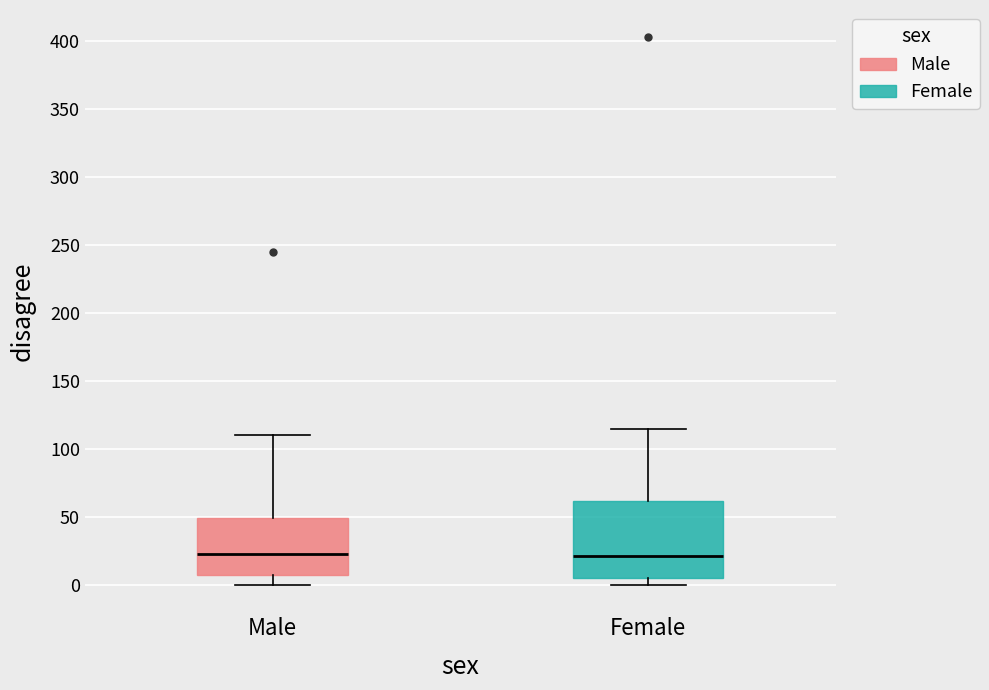

Reading left to right, read every box against the y-axis: the position of its median line, the range the box covers, and the ends of its whiskers. The values are not printed on the chart, so give them approximately, as read against the axis.

Male: median 25, box 5 to 50, whiskers 0 to 110
Female: median 20, box 5 to 60, whiskers 0 to 115